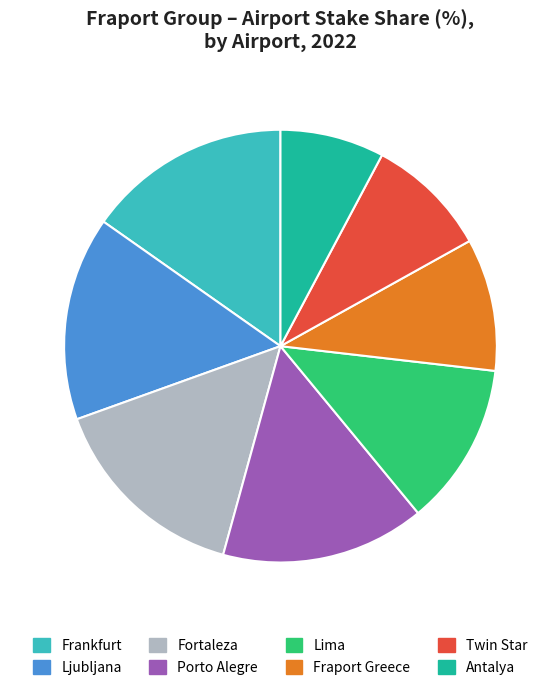

Is the sum of Frankfurt and Twin Star greater than half?

No